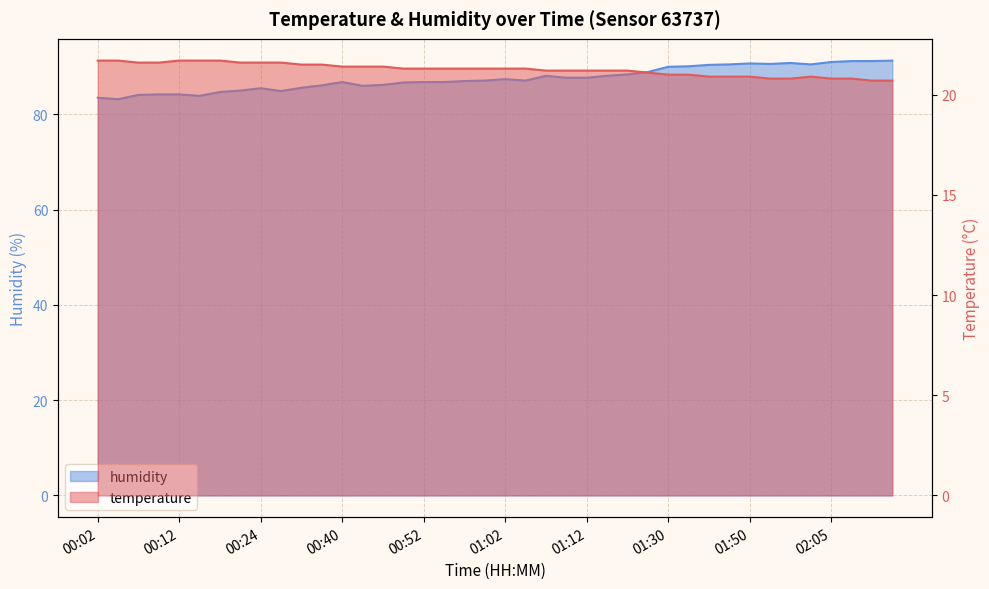

At which category does humidity reach its first local valley?

00:04